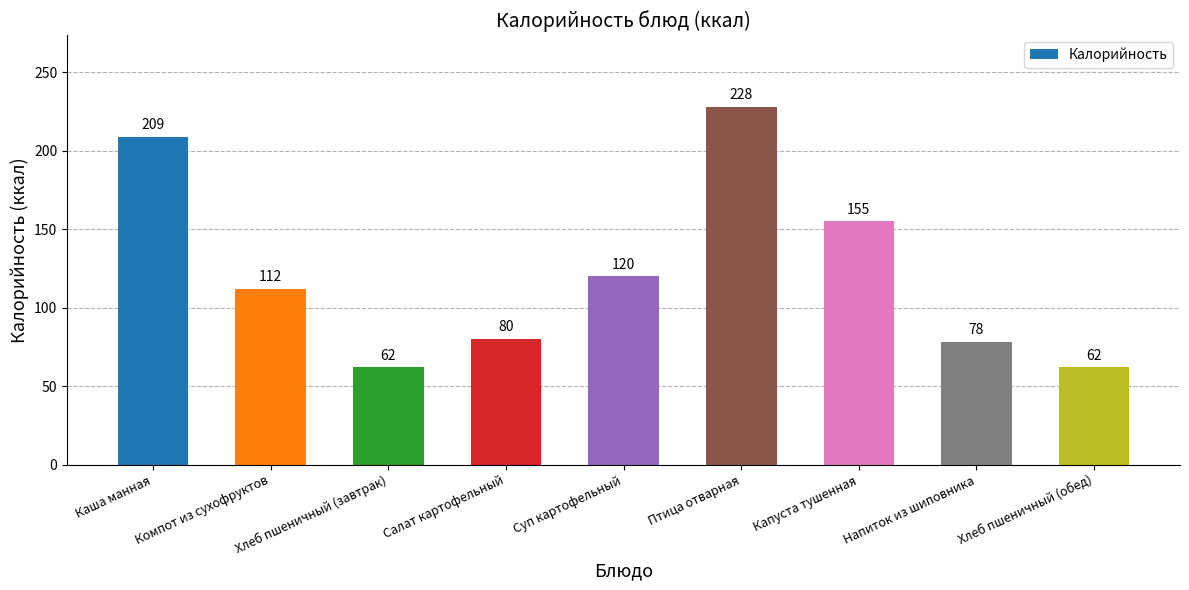

What is the change in value from Хлеб пшеничный (завтрак) to Салат картофельный?

+18